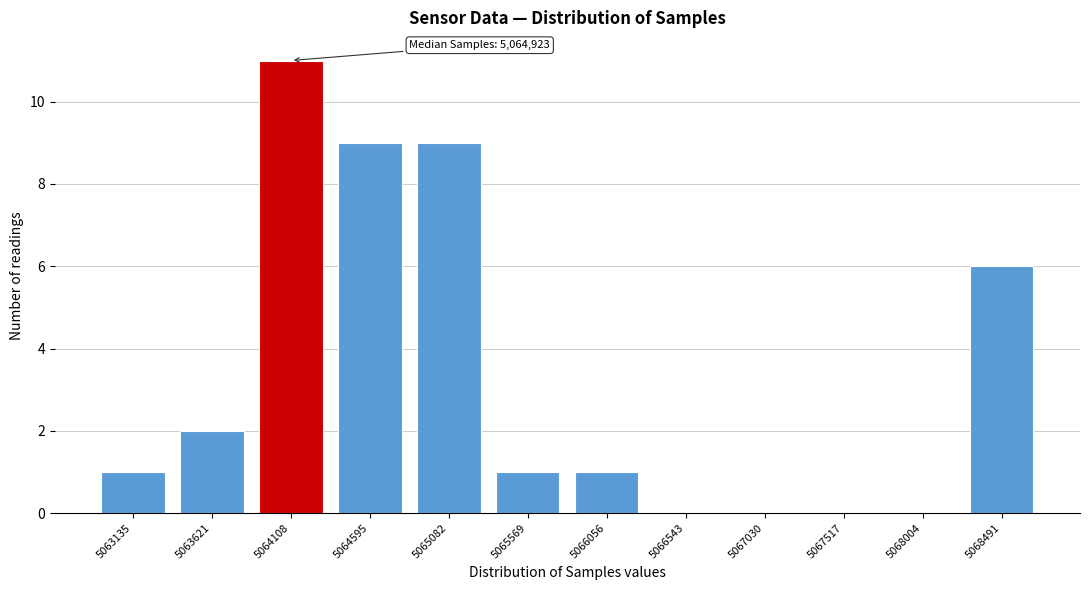

Reading left to right, what are all the values shown in this chart?

5063135=1	5063621=2	5064108=11	5064595=9	5065082=9	5065569=1	5066056=1	5066543=0	5067030=0	5067517=0	5068004=0	5068491=6